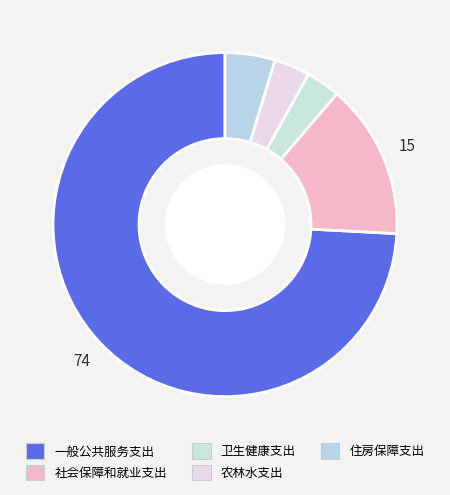

What percentage is the 农林水支出 slice, to the nearest percent?

3%